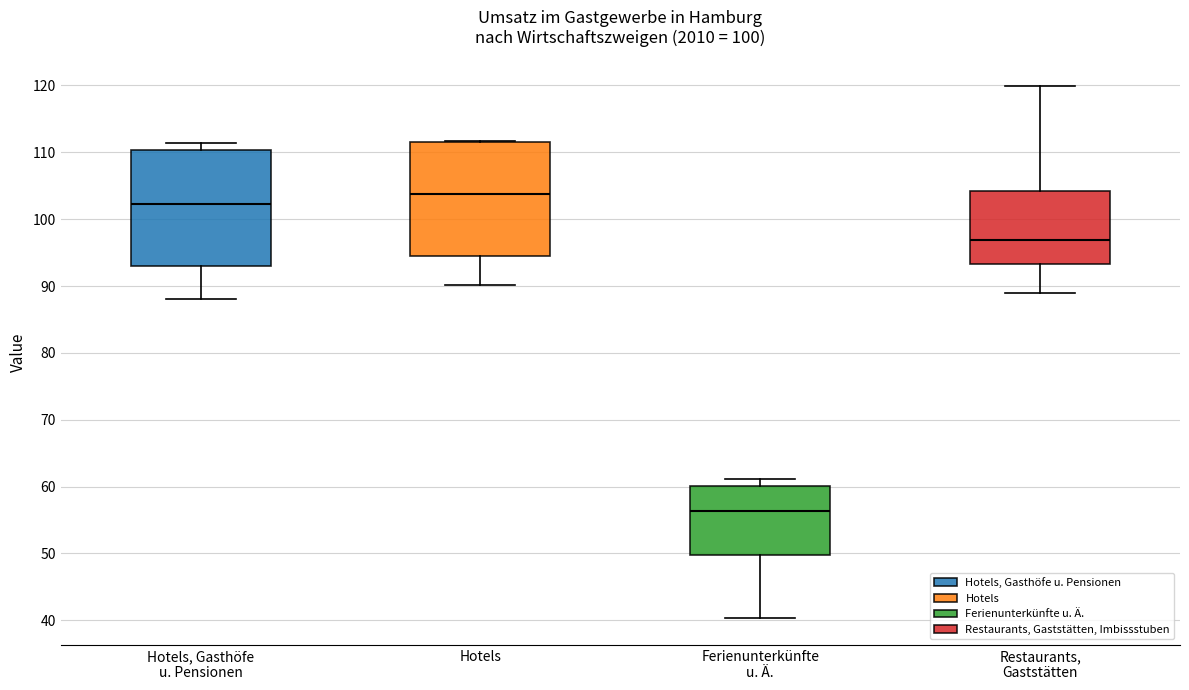

Reading left to right, read every box against the y-axis: the position of its median line, the range the box covers, and the ends of its whiskers. The values are not printed on the chart, so give them approximately, as read against the axis.

Hotels, Gasthöfe u. Pensionen: median 102, box 93 to 110, whiskers 88 to 111
Hotels: median 104, box 95 to 112, whiskers 90 to 112
Ferienunterkünfte u. Ä.: median 56, box 50 to 60, whiskers 40 to 61
Restaurants, Gaststätten: median 97, box 93 to 104, whiskers 89 to 120